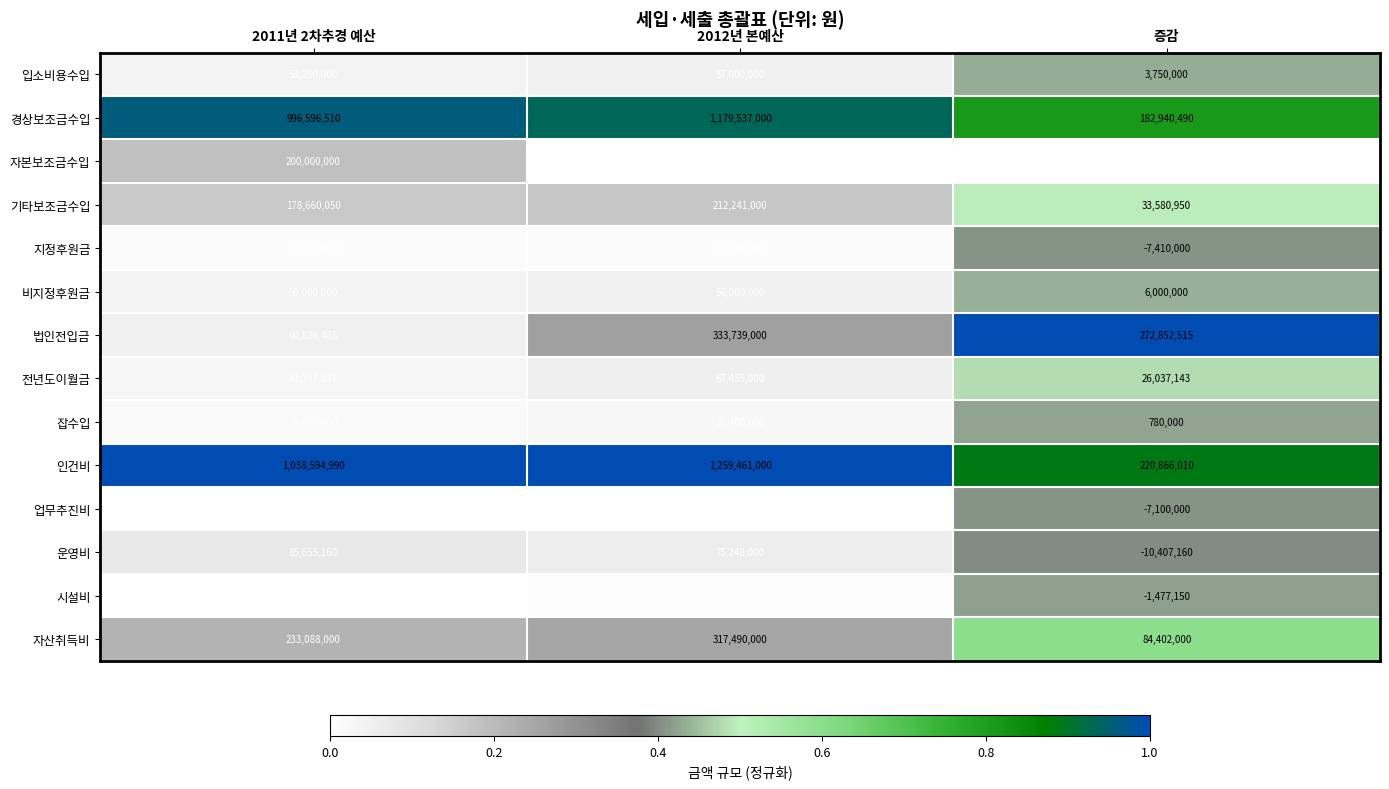

Read the 경상보조금수입 value at 증감, to the nearest 100.

182940500